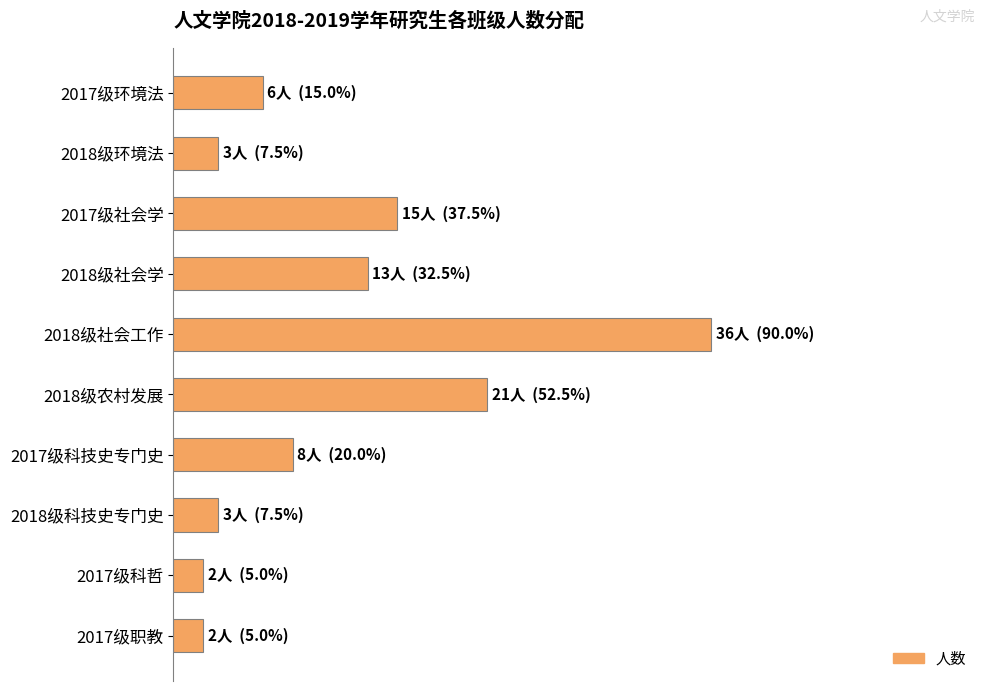

Are the bars horizontal?

Yes